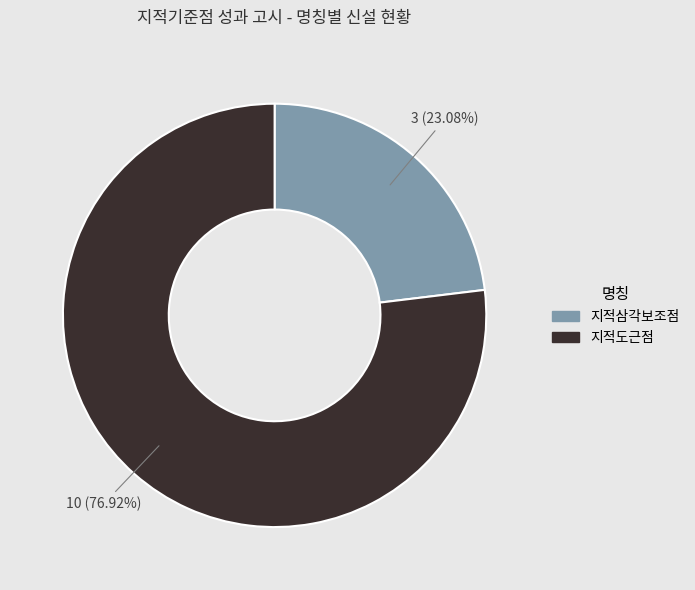

To the nearest percent, what is the combined percentage of 지적삼각보조점 and 지적도근점?

100%